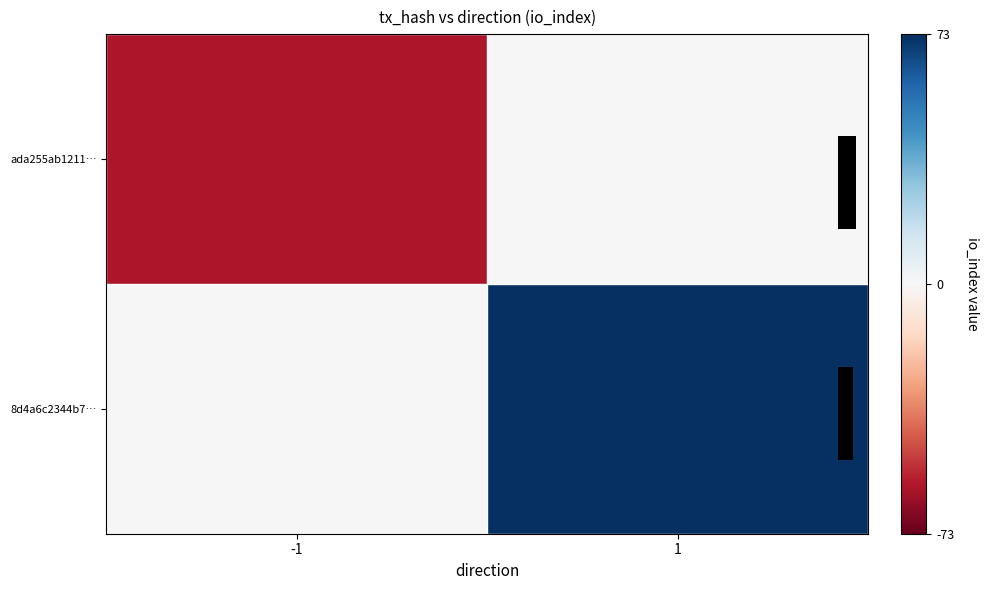

Between 1 and -1, which is larger?

1